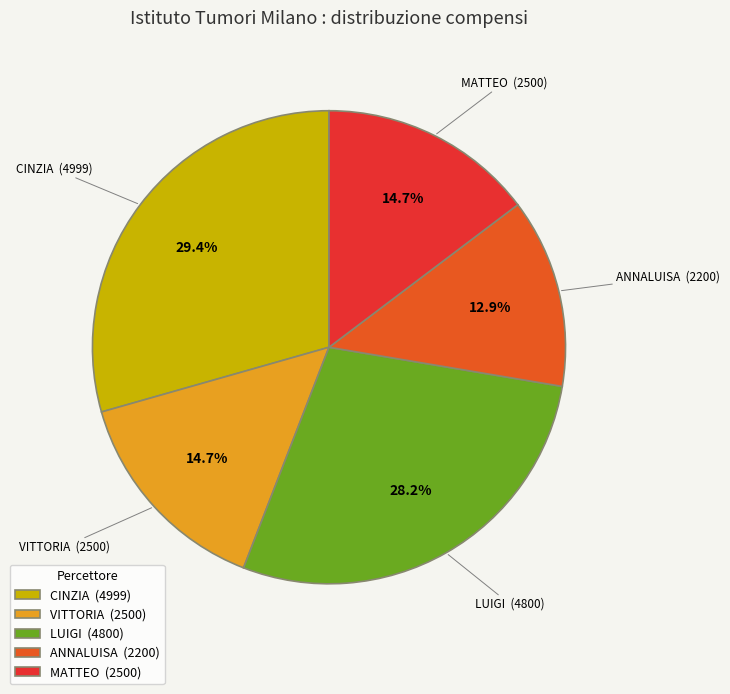

How much of the chart is everything except ANNALUISA (2200)?

87.1%